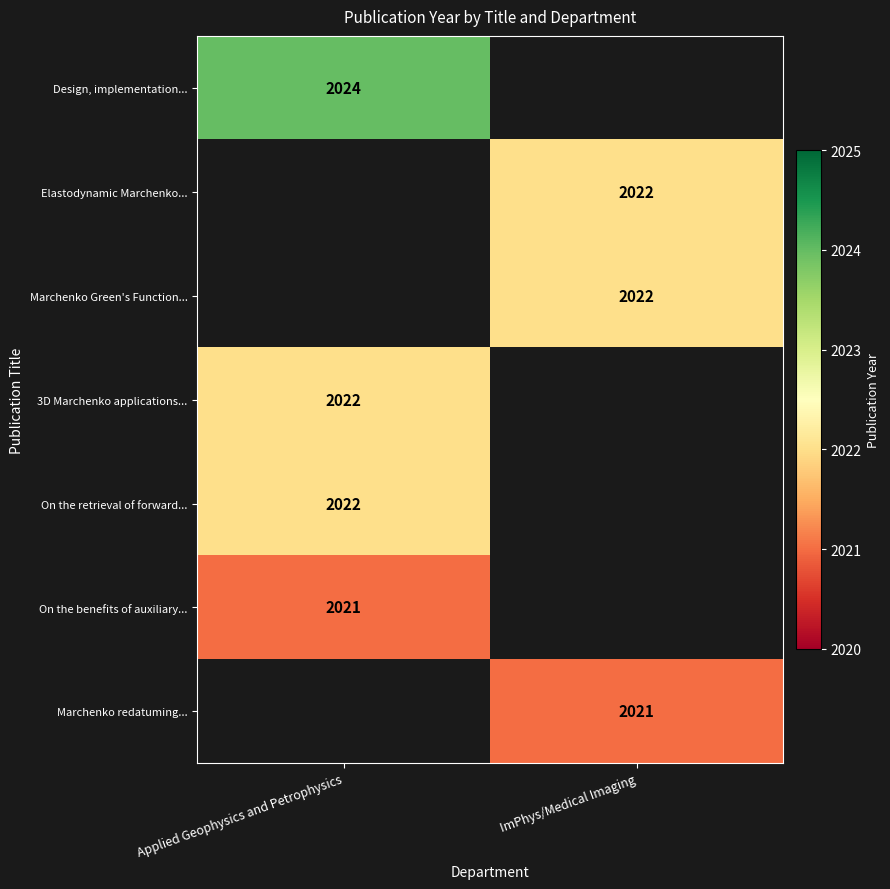

The 3D Marchenko applications... series shows 2022 at Applied Geophysics and Petrophysics. True or false?

True